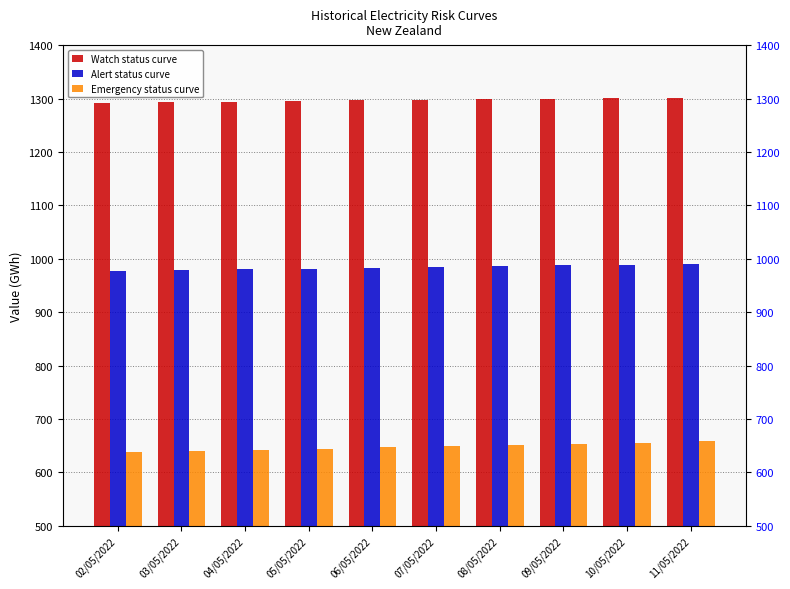

What is the average value of the Alert status curve series?

983.8